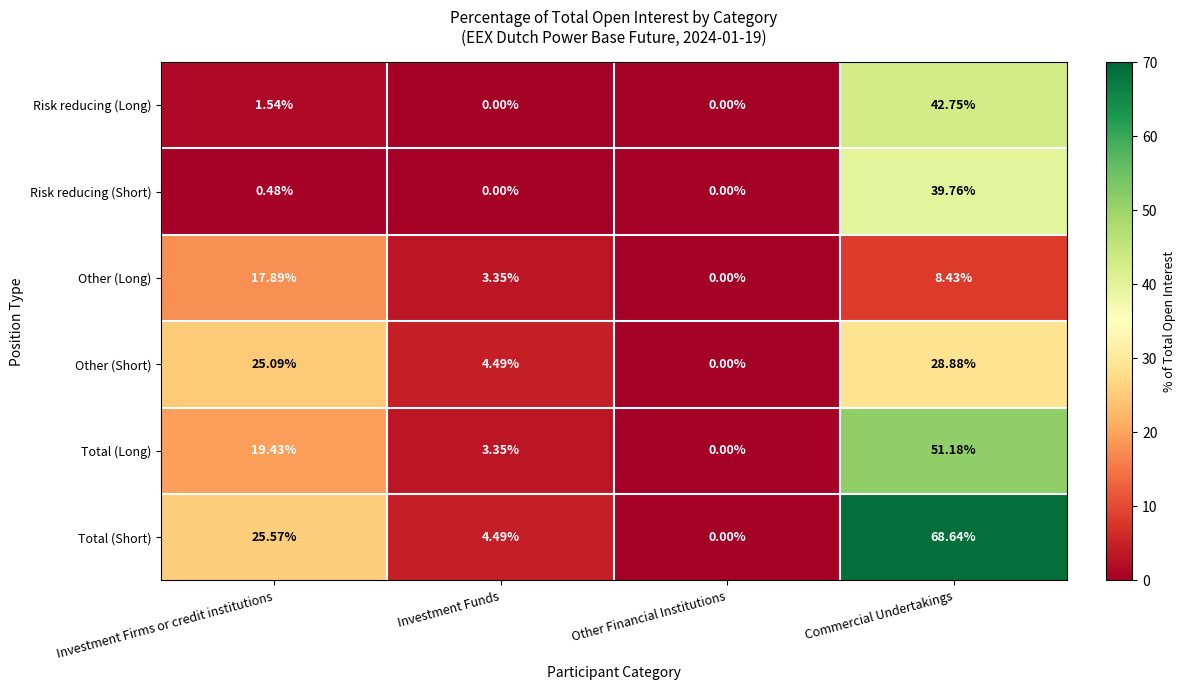

At which category does the chart reach its peak across all series?

Commercial Undertakings